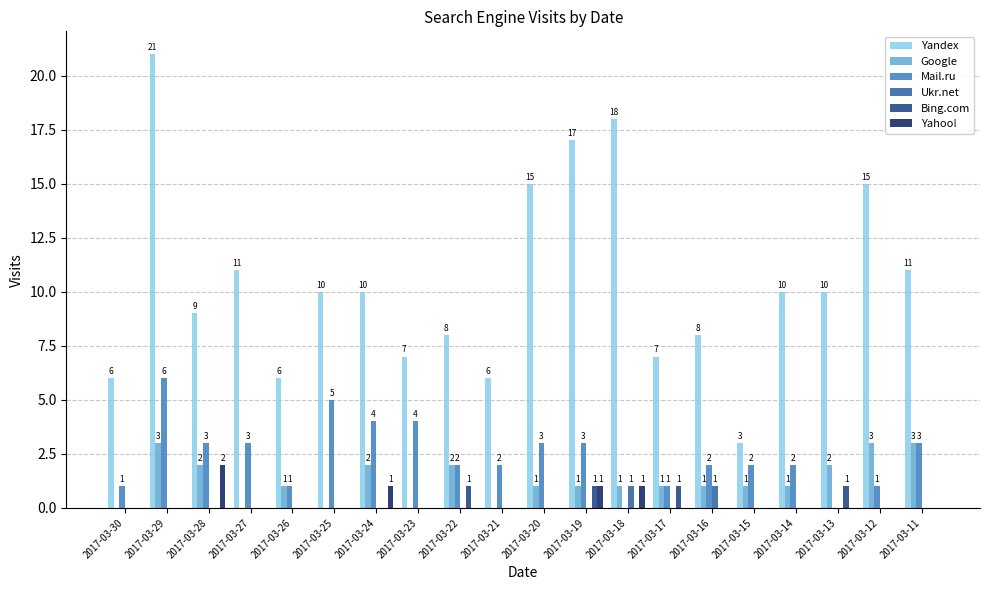

Reading left to right, what are all the values shown in this chart?

Yandex: 2017-03-30=6	2017-03-29=21	2017-03-28=9	2017-03-27=11	2017-03-26=6	2017-03-25=10	2017-03-24=10	2017-03-23=7	2017-03-22=8	2017-03-21=6	2017-03-20=15	2017-03-19=17	2017-03-18=18	2017-03-17=7	2017-03-16=8	2017-03-15=3	2017-03-14=10	2017-03-13=10	2017-03-12=15	2017-03-11=11
Google: 2017-03-30=0	2017-03-29=3	2017-03-28=2	2017-03-27=0	2017-03-26=1	2017-03-25=0	2017-03-24=2	2017-03-23=0	2017-03-22=2	2017-03-21=0	2017-03-20=1	2017-03-19=1	2017-03-18=1	2017-03-17=1	2017-03-16=1	2017-03-15=1	2017-03-14=1	2017-03-13=2	2017-03-12=3	2017-03-11=3
Mail.ru: 2017-03-30=1	2017-03-29=6	2017-03-28=3	2017-03-27=3	2017-03-26=1	2017-03-25=5	2017-03-24=4	2017-03-23=4	2017-03-22=2	2017-03-21=2	2017-03-20=3	2017-03-19=3	2017-03-18=0	2017-03-17=1	2017-03-16=2	2017-03-15=2	2017-03-14=2	2017-03-13=0	2017-03-12=1	2017-03-11=3
Ukr.net: 2017-03-30=0	2017-03-29=0	2017-03-28=0	2017-03-27=0	2017-03-26=0	2017-03-25=0	2017-03-24=0	2017-03-23=0	2017-03-22=0	2017-03-21=0	2017-03-20=0	2017-03-19=0	2017-03-18=1	2017-03-17=0	2017-03-16=1	2017-03-15=0	2017-03-14=0	2017-03-13=0	2017-03-12=0	2017-03-11=0
Bing.com: 2017-03-30=0	2017-03-29=0	2017-03-28=0	2017-03-27=0	2017-03-26=0	2017-03-25=0	2017-03-24=0	2017-03-23=0	2017-03-22=1	2017-03-21=0	2017-03-20=0	2017-03-19=1	2017-03-18=0	2017-03-17=1	2017-03-16=0	2017-03-15=0	2017-03-14=0	2017-03-13=1	2017-03-12=0	2017-03-11=0
Yahoo!: 2017-03-30=0	2017-03-29=0	2017-03-28=2	2017-03-27=0	2017-03-26=0	2017-03-25=0	2017-03-24=1	2017-03-23=0	2017-03-22=0	2017-03-21=0	2017-03-20=0	2017-03-19=1	2017-03-18=1	2017-03-17=0	2017-03-16=0	2017-03-15=0	2017-03-14=0	2017-03-13=0	2017-03-12=0	2017-03-11=0